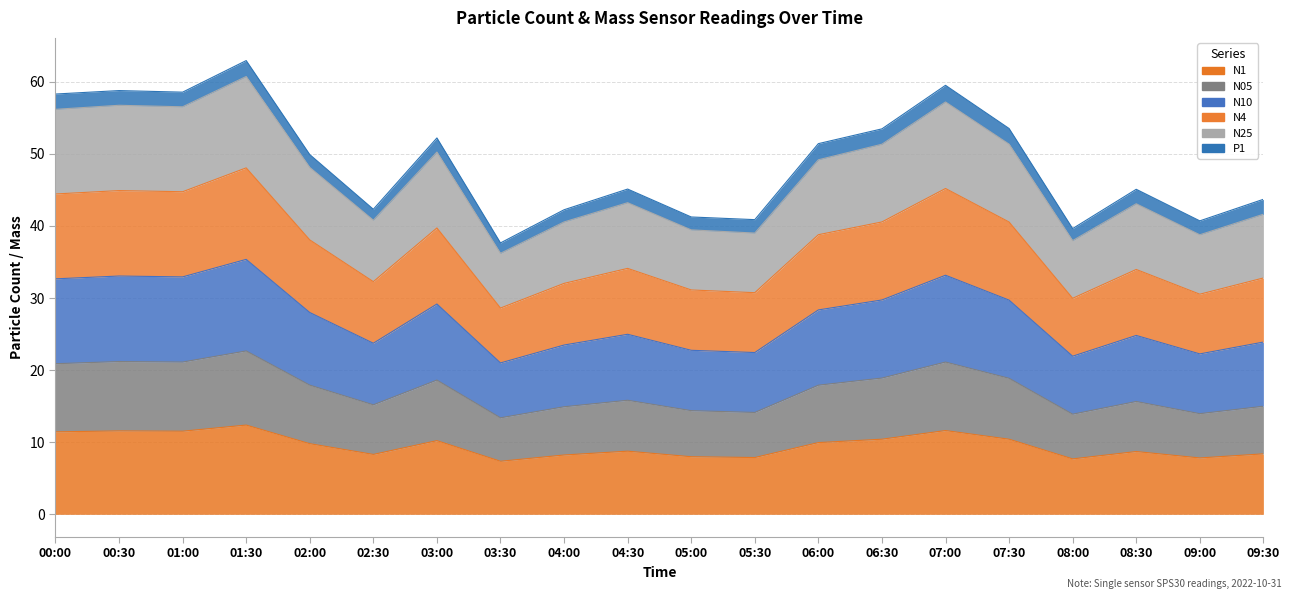

At which category does N1 reach its first local valley?

01:00